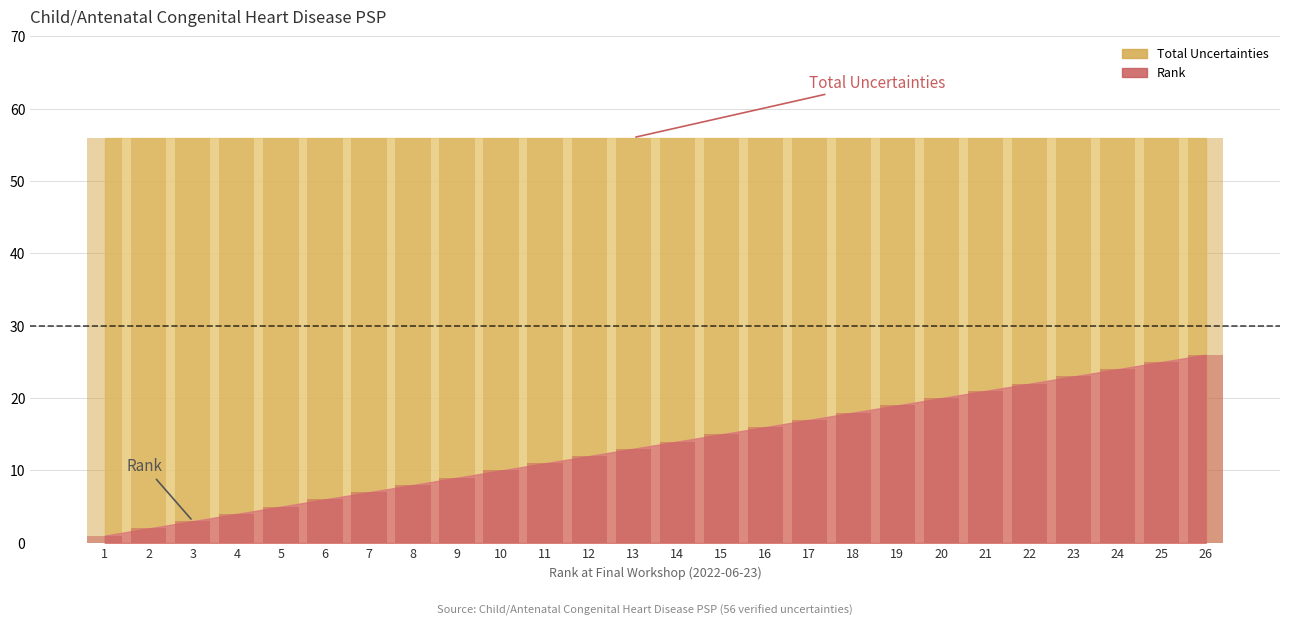

Between 22 and 8, which is larger?

22